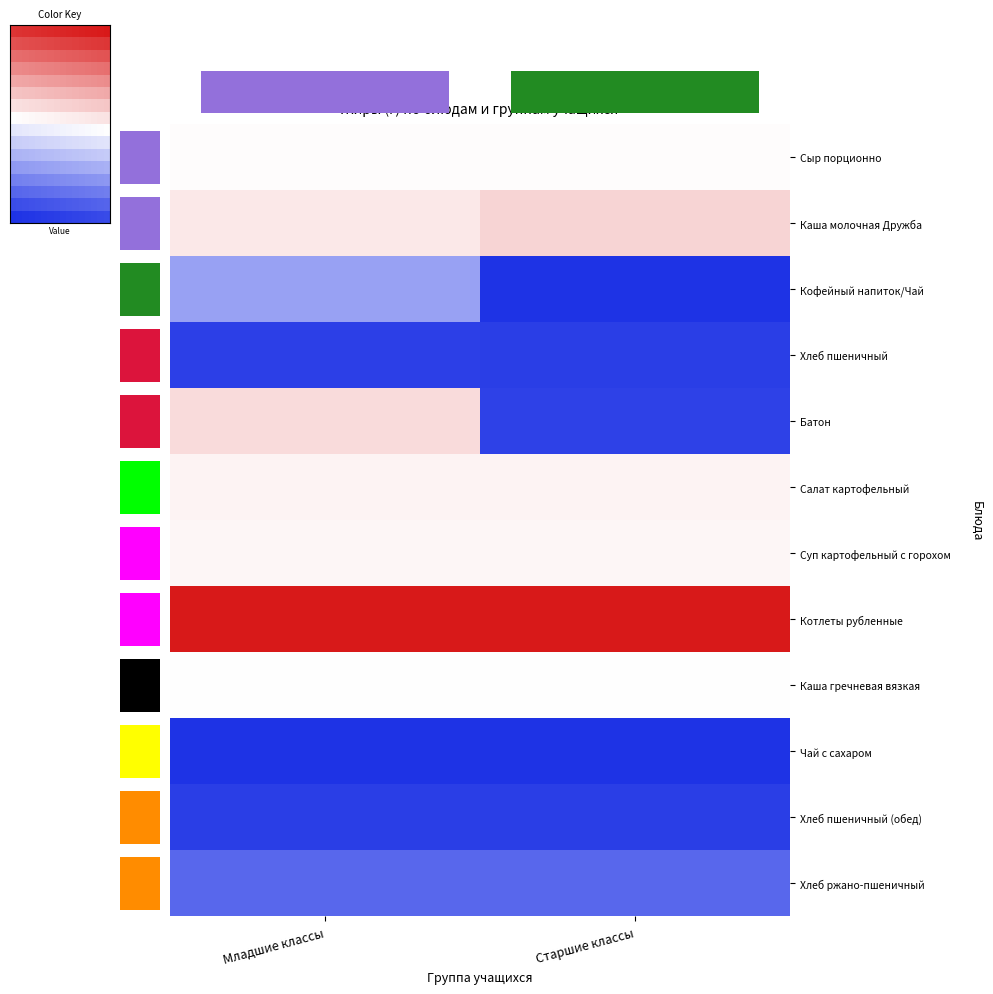

How many categories are shown in the chart?

16